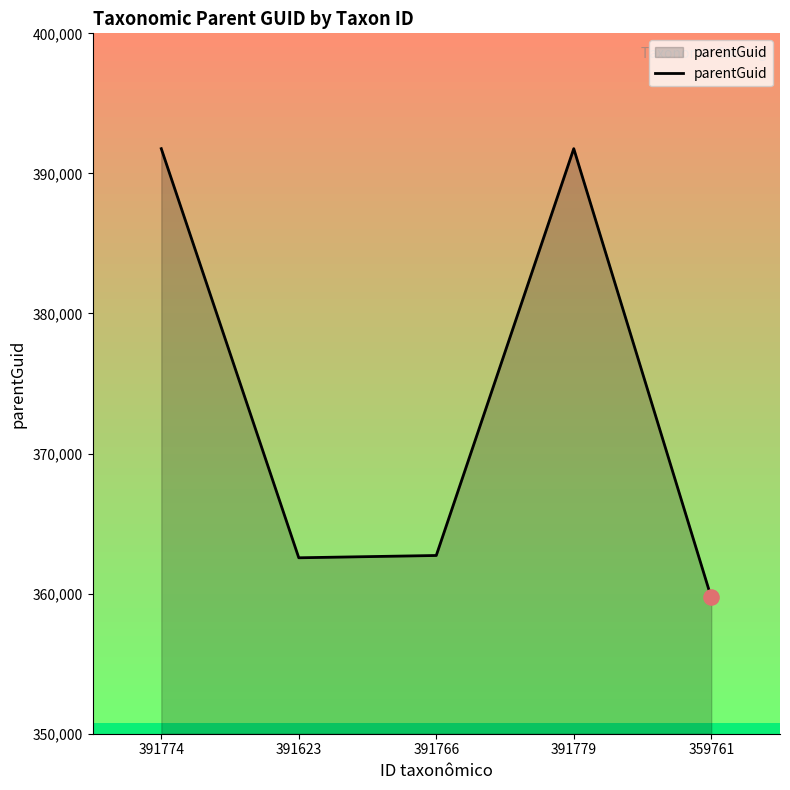

Approximately how many times larger is the value at 391774 compared to 359761?

1.1